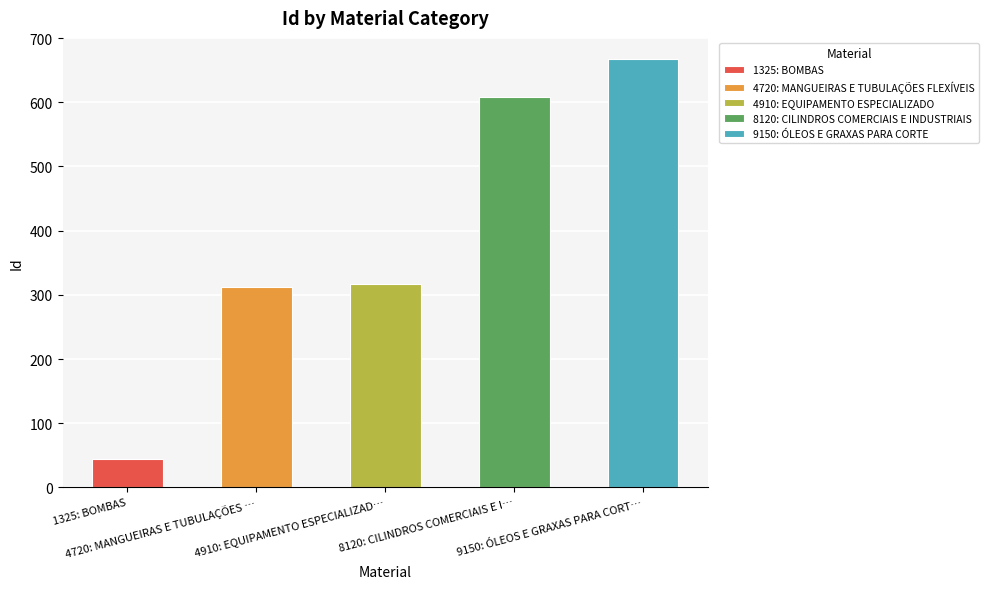

What is the value of the 4th bar from the left?

609